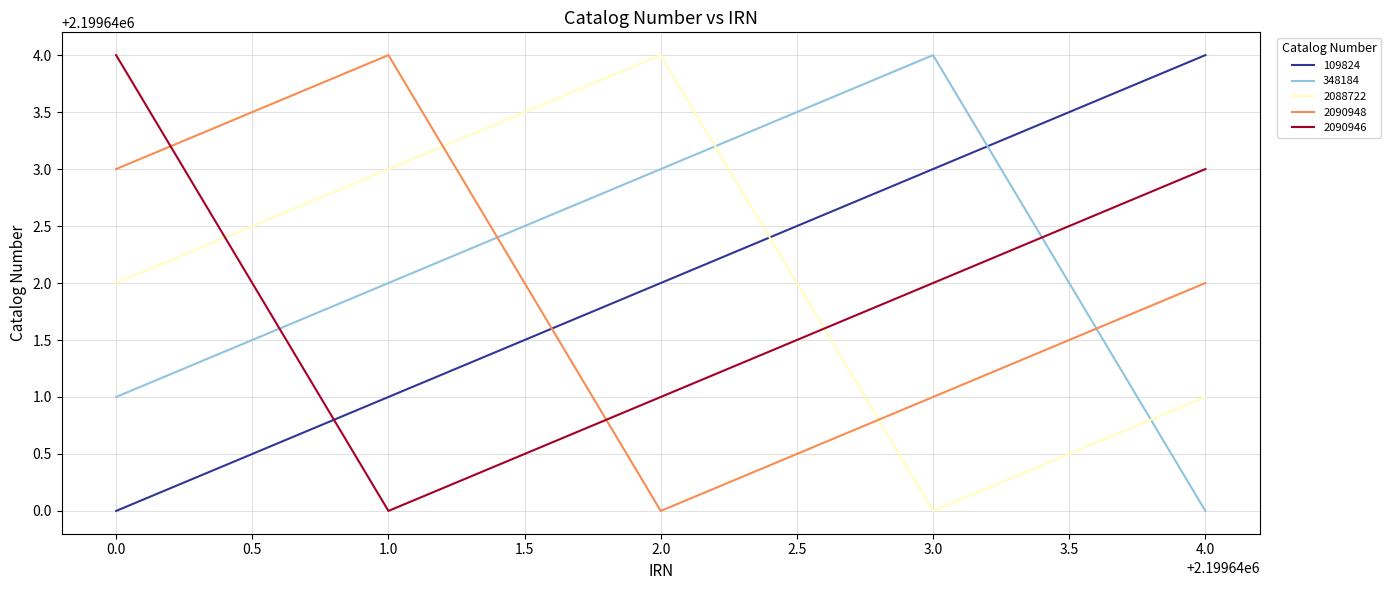

Rank the series at 2.0 from lowest to highest value.

2090948, 2090946, 109824, 348184, 2088722